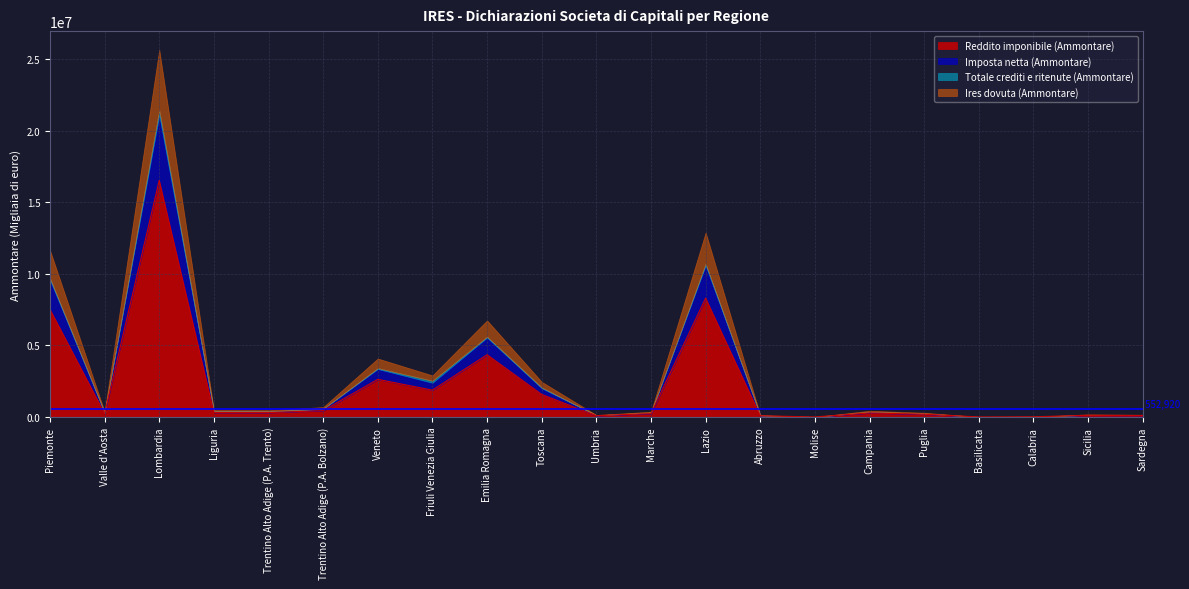

Rank the categories by Imposta netta (Ammontare) value from lowest to highest.

Molise, Basilicata, Calabria, Abruzzo, Umbria, Sardegna, Sicilia, Puglia, Marche, Valle d'Aosta, Campania, Trentino Alto Adige (P.A. Trento), Liguria, Trentino Alto Adige (P.A. Bolzano), Toscana, Friuli Venezia Giulia, Veneto, Emilia Romagna, Piemonte, Lazio, Lombardia